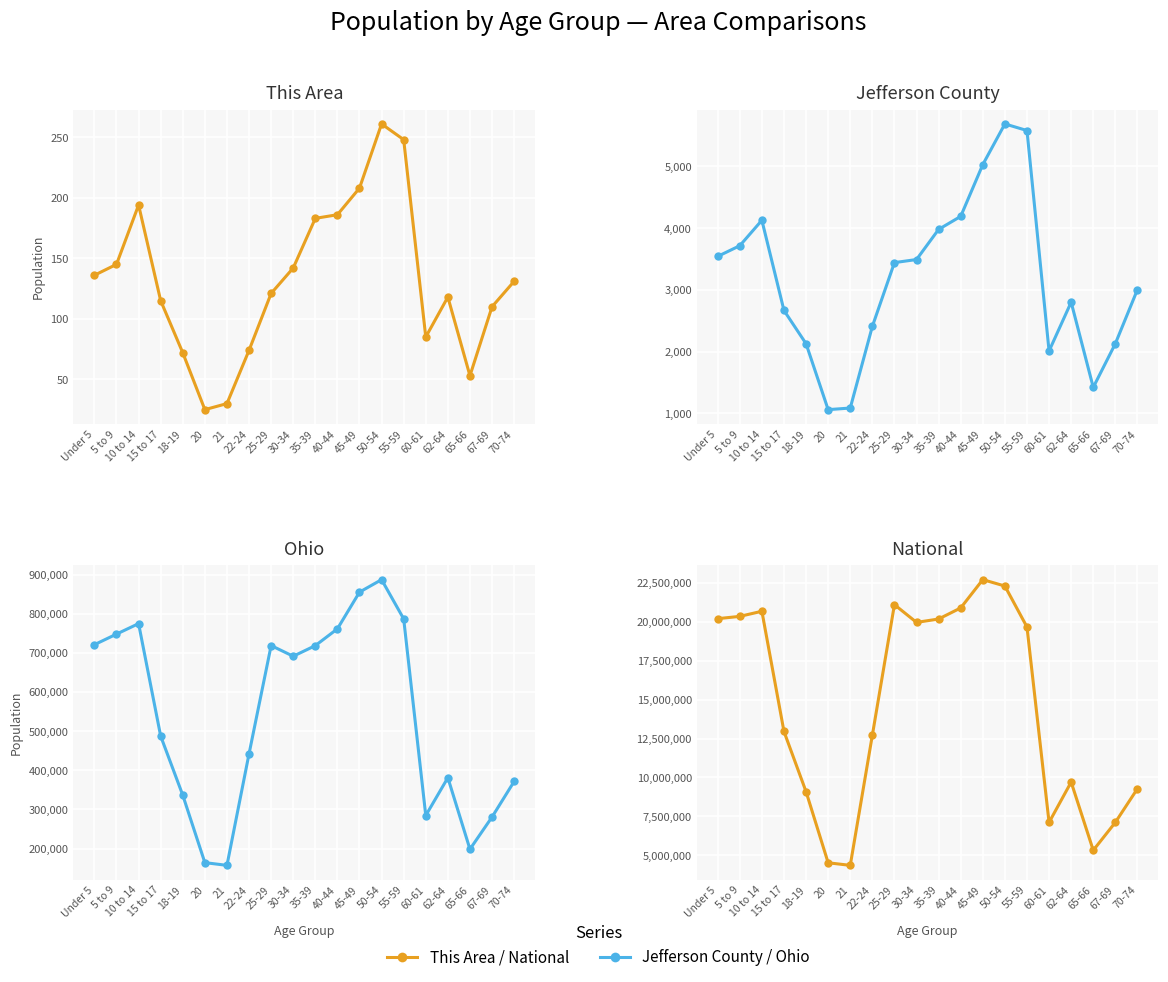

True or false: National and Ohio cross at least once.

False